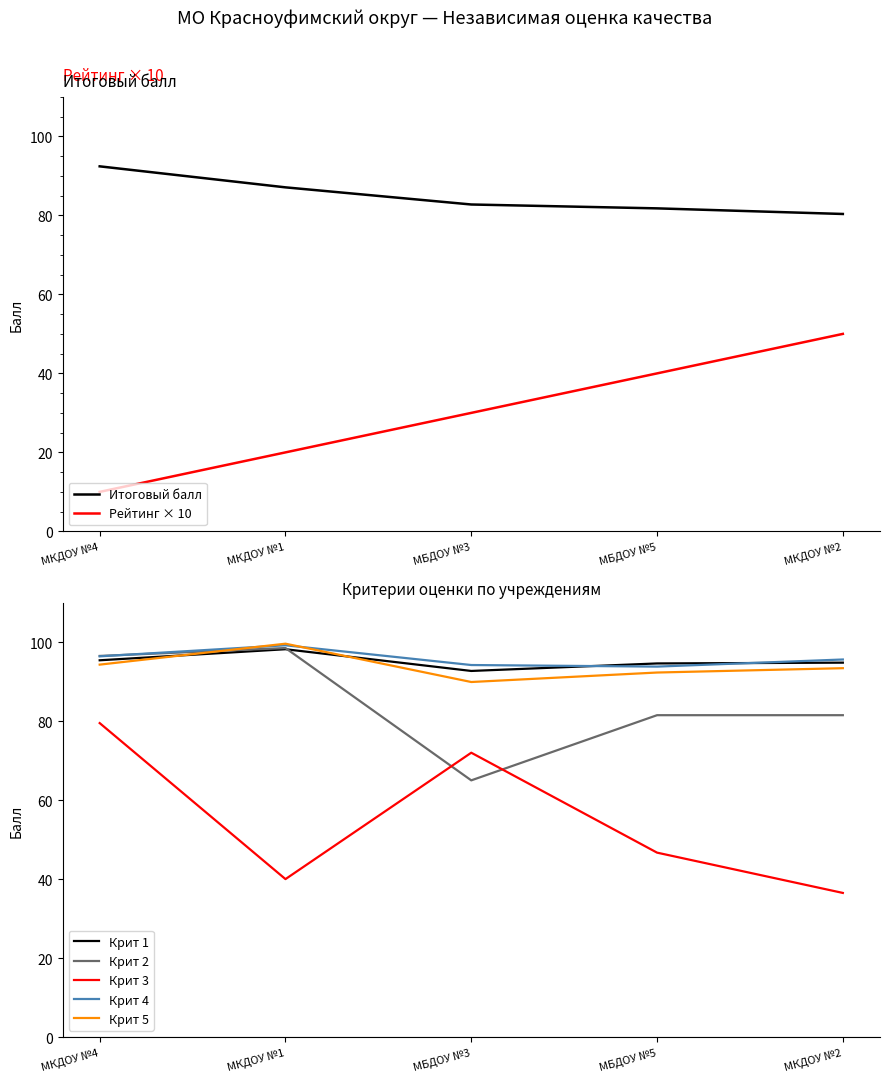

What is the lowest value of the Рейтинг series?

10.0